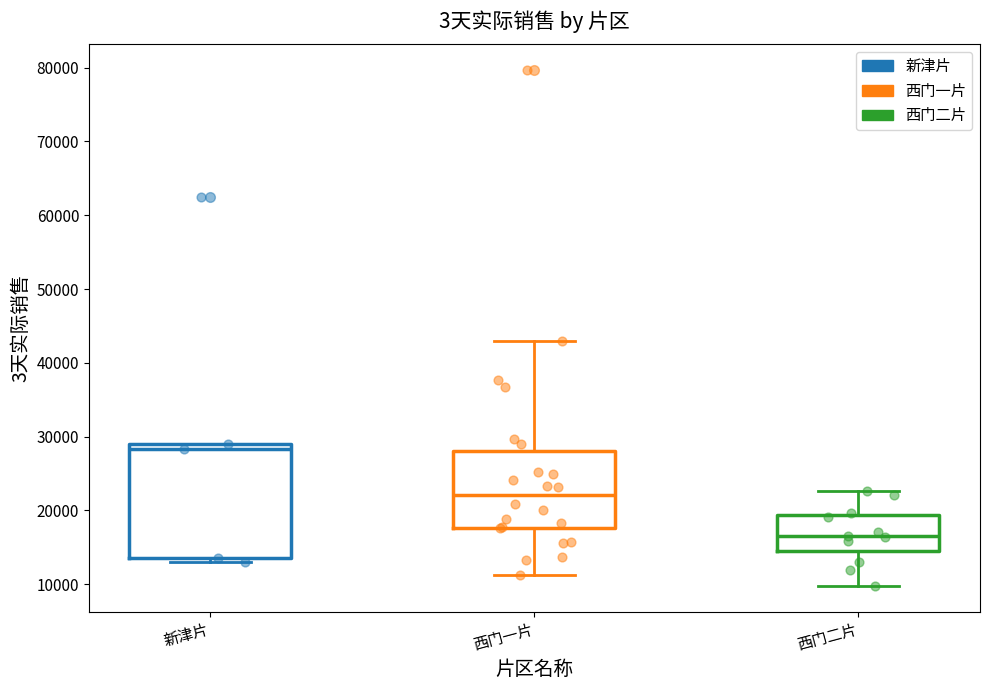

Where is the lower edge of the box for 西门一片 on the y-axis? The values are not printed on the chart, so give them approximately, as read against the axis.

18000